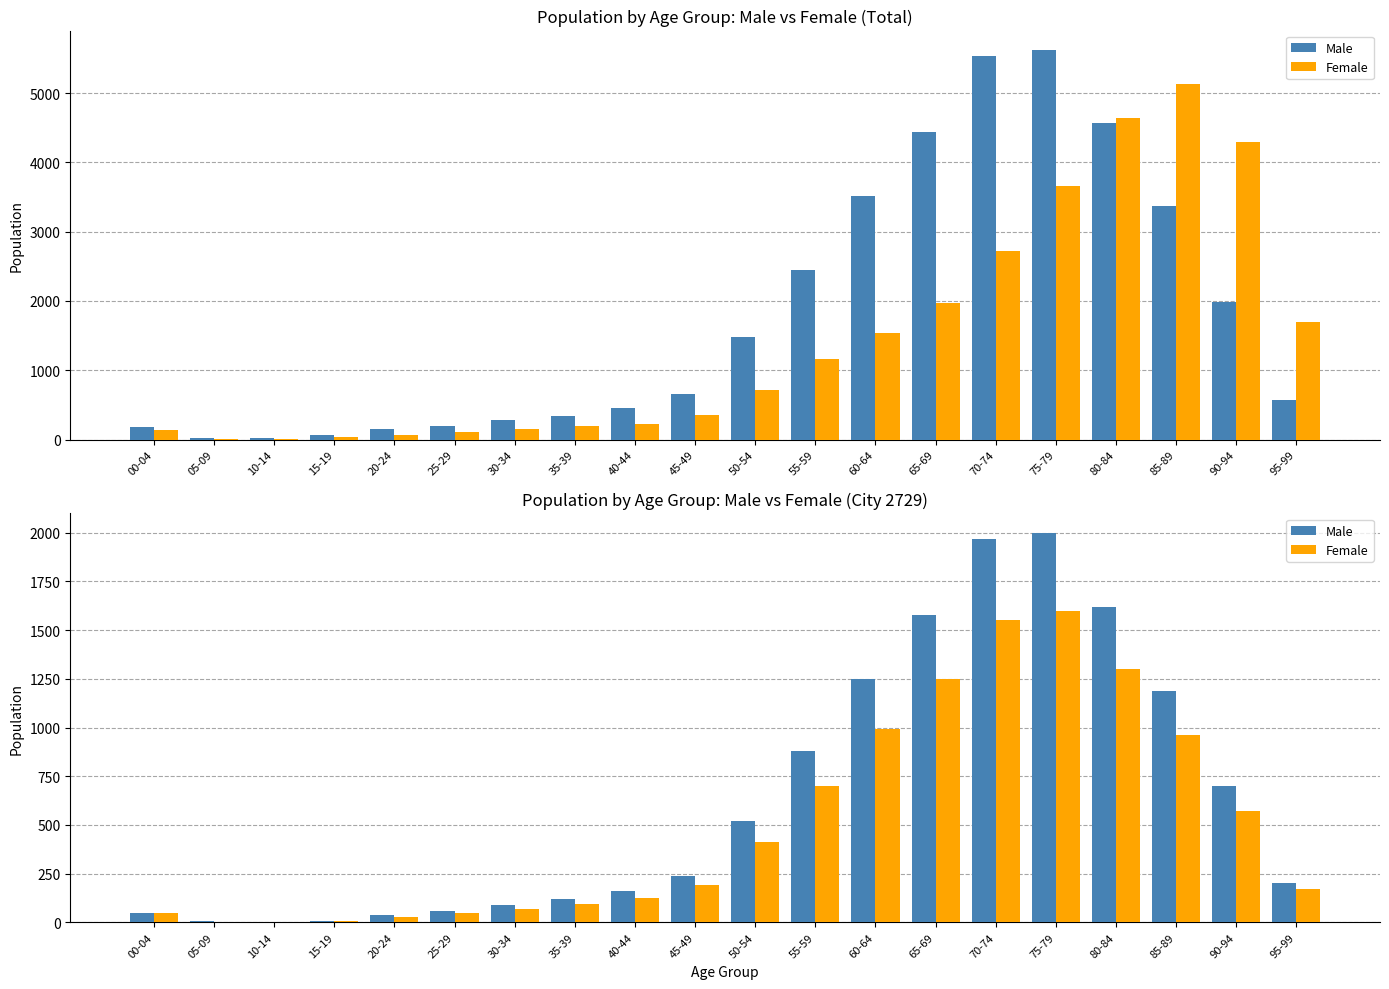

Where does the Female series first go above 190?

50-54